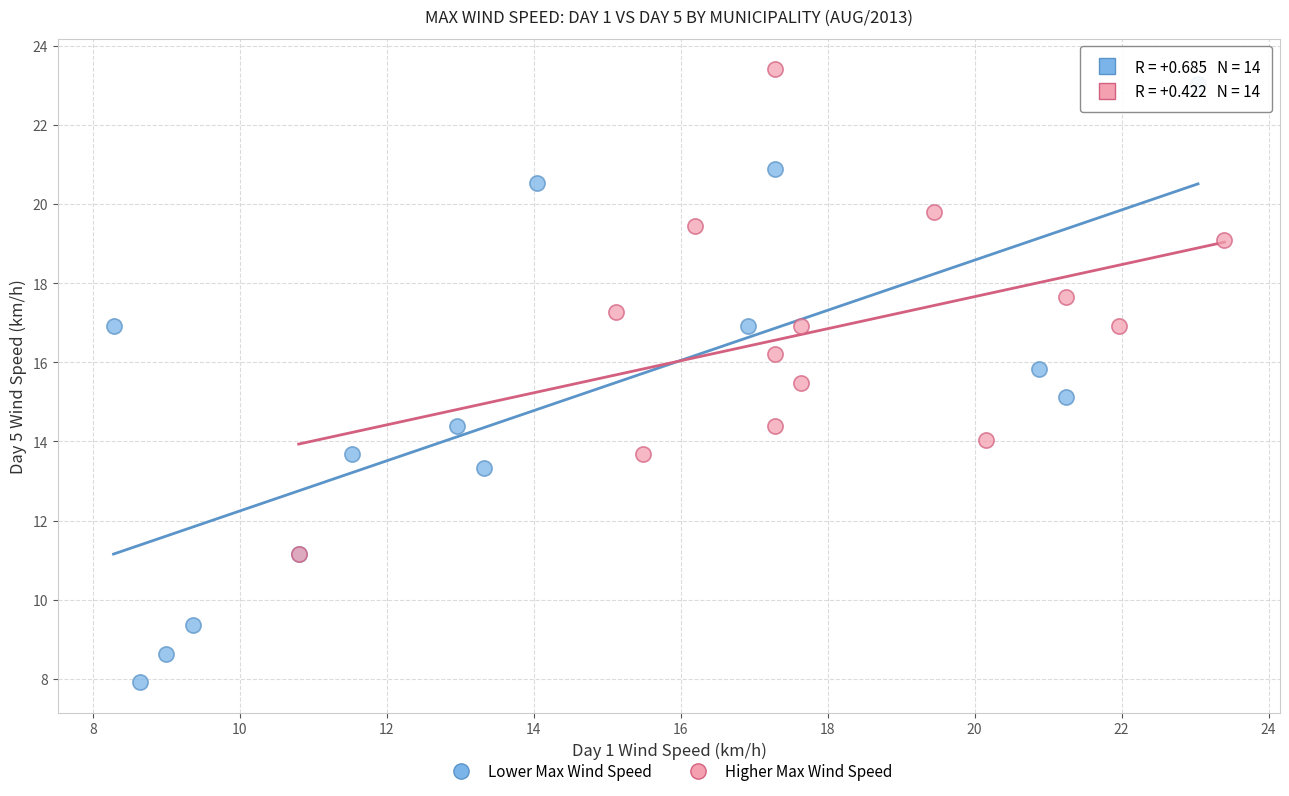

Which series contains the lowest Y value?

Lower Max Wind Speed